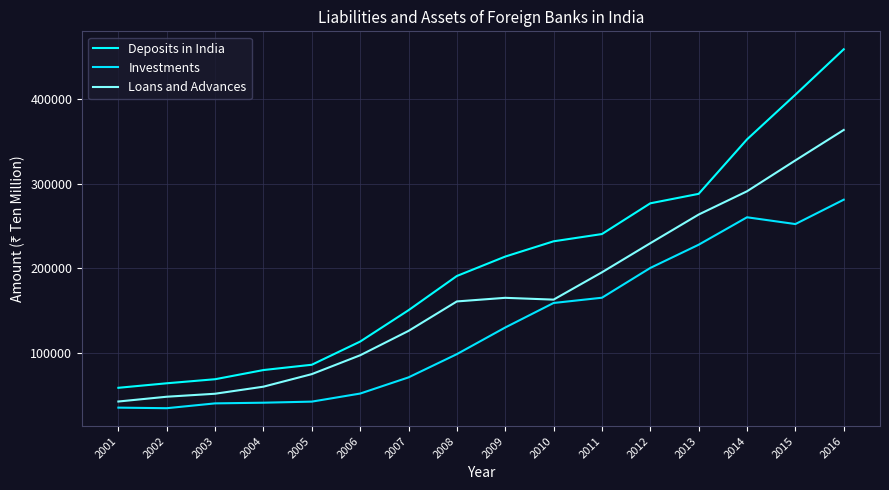

What are all the series names shown in the legend?

Deposits in India, Investments, Loans and Advances